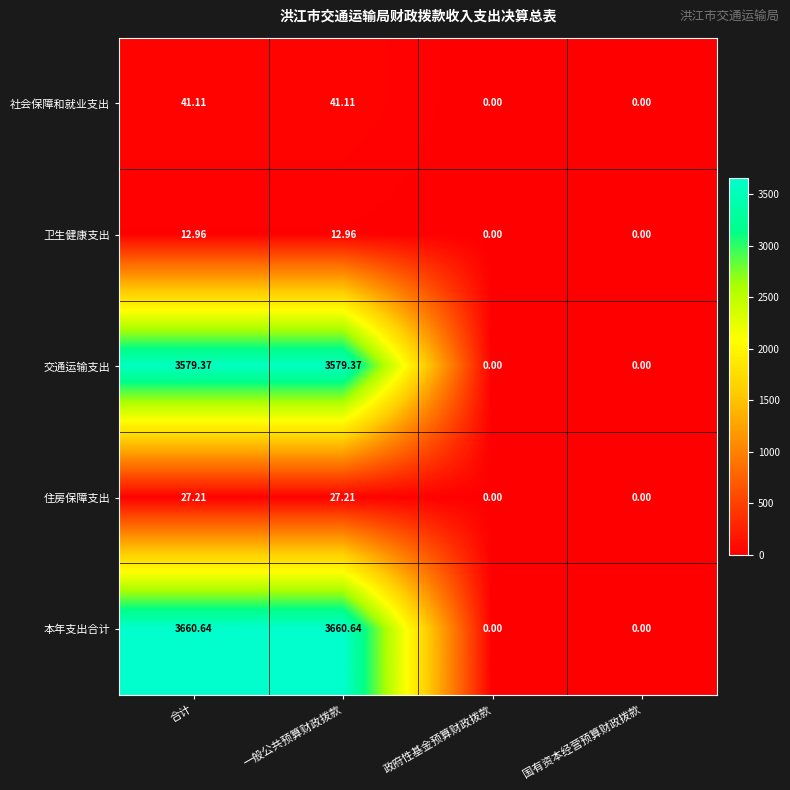

Count the number of data series in this chart.

5